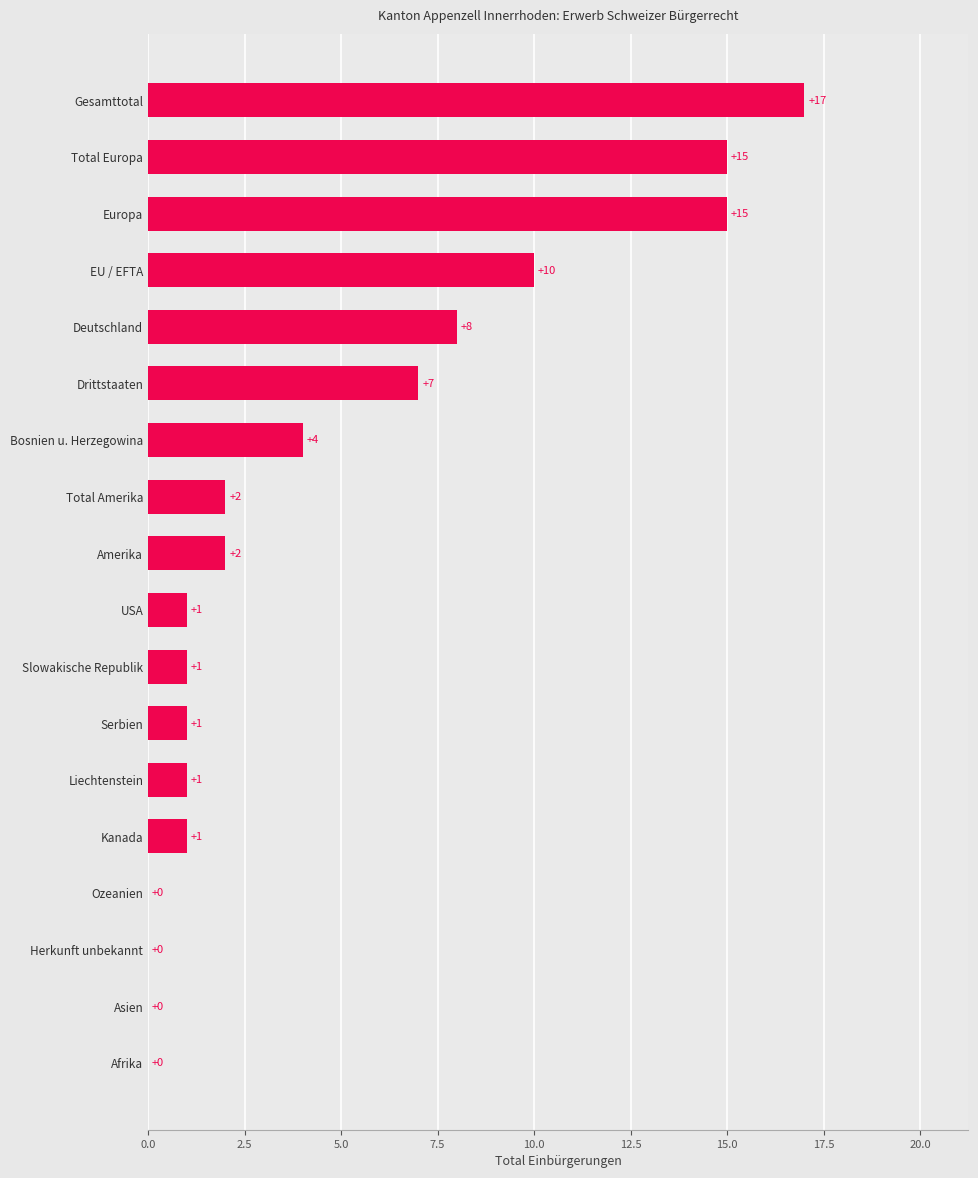

Where is the data nearest to the value 8?

Deutschland